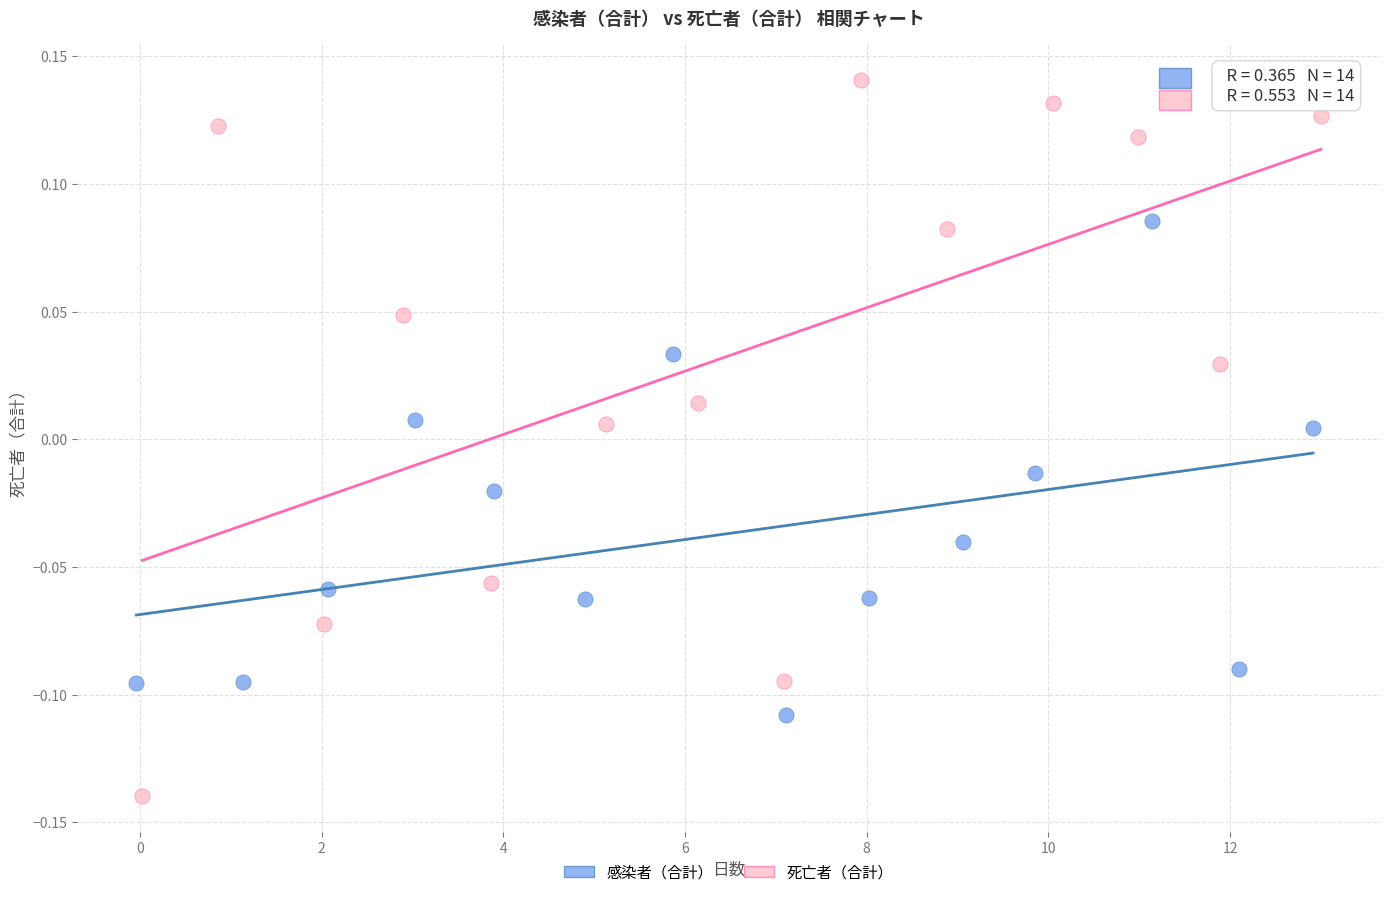

Which series reaches the maximum Y coordinate?

死亡者（合計）